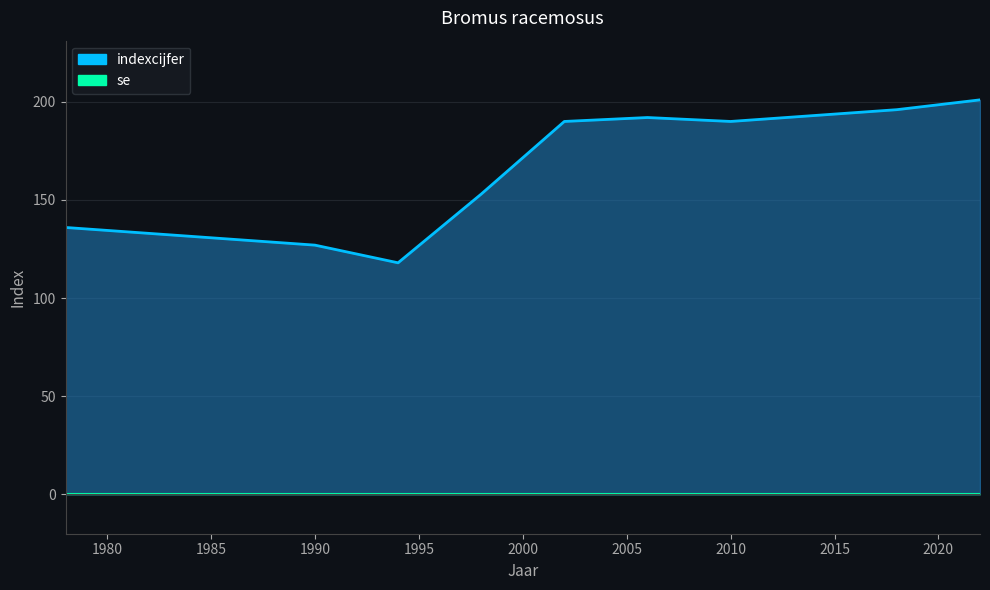

Which has a higher value, 2006 or 1998?

2006